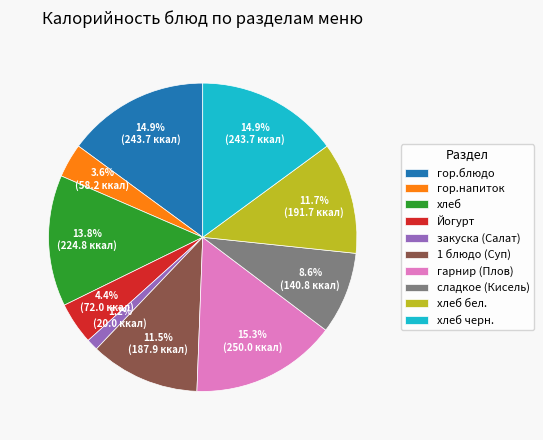

Combined, do Йогурт and гор.блюдо account for over 50%?

No